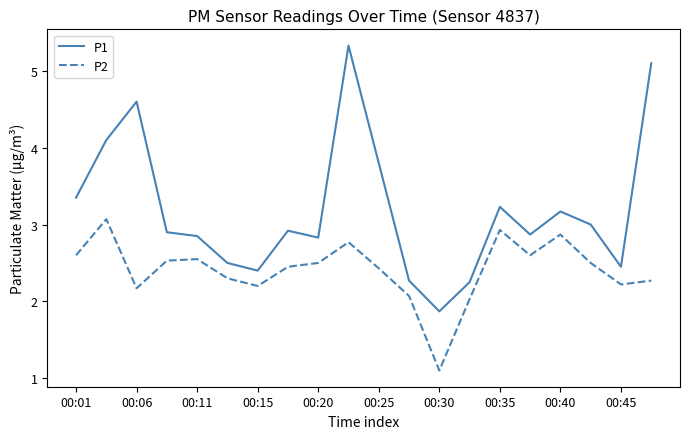

True or false: P2 and P1 cross at least once.

False